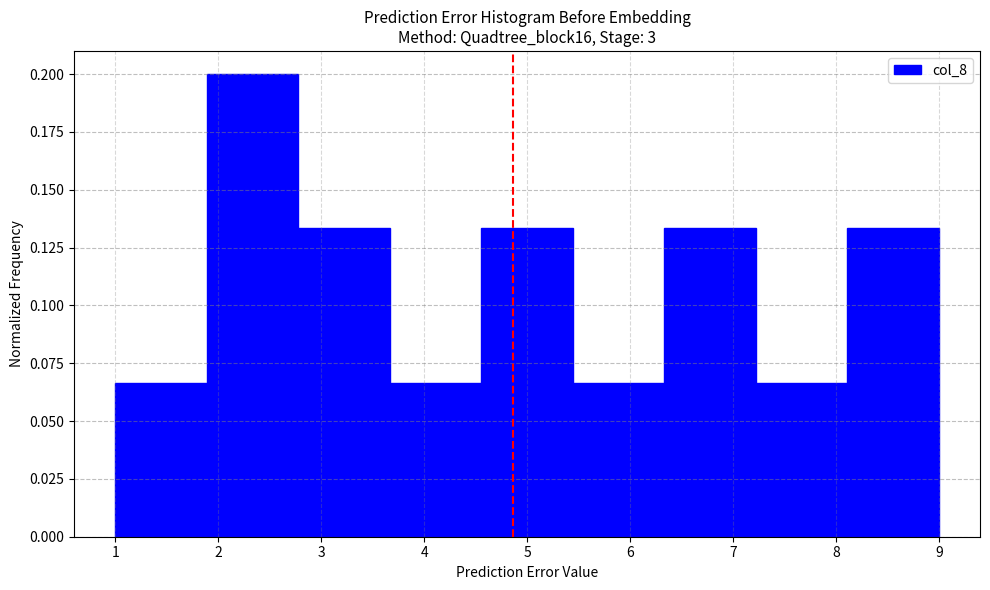

Reading left to right, transcribe this chart: for each bar, give the range it covers on the x-axis and its height. Neither the bar edges nor the heights are printed on the chart, so give them approximately, as read against the axes.

1.0 to 1.9: 0.065
1.9 to 2.8: 0.200
2.8 to 3.7: 0.135
3.7 to 4.6: 0.065
4.6 to 5.4: 0.135
5.4 to 6.3: 0.065
6.3 to 7.2: 0.135
7.2 to 8.1: 0.065
8.1 to 9.0: 0.135